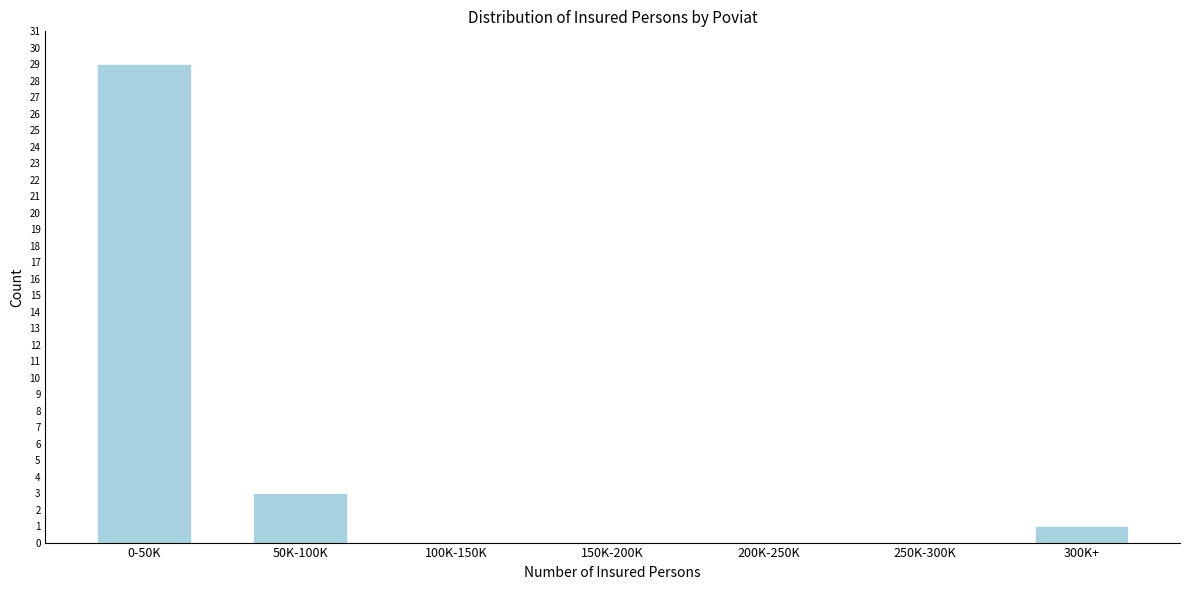

Reading right to left, what are all the values shown in this chart?

300K+=1	250K-300K=0	200K-250K=0	150K-200K=0	100K-150K=0	50K-100K=3	0-50K=29